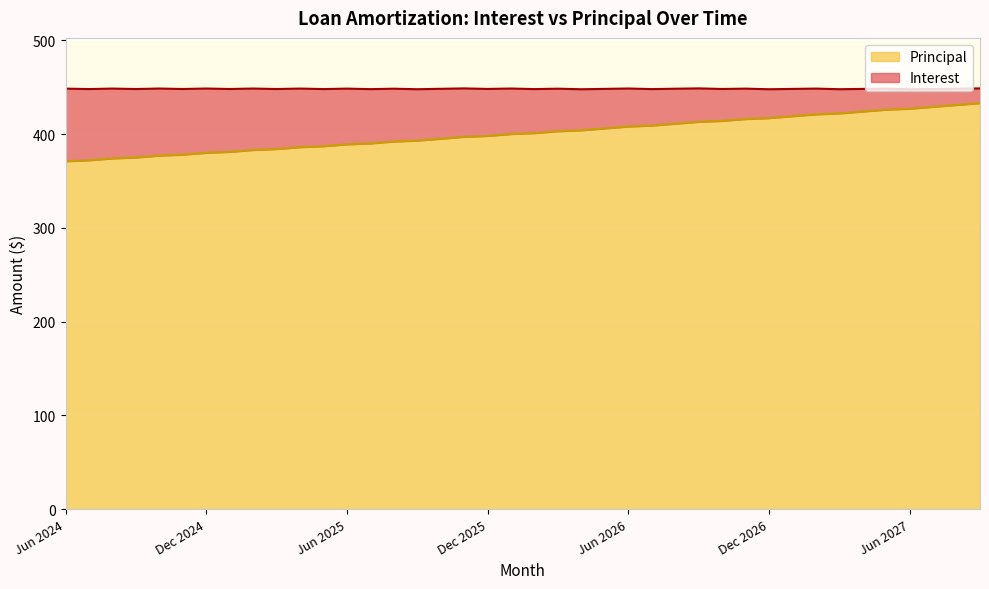

What is the label of the 5th point from the right?

May 2027